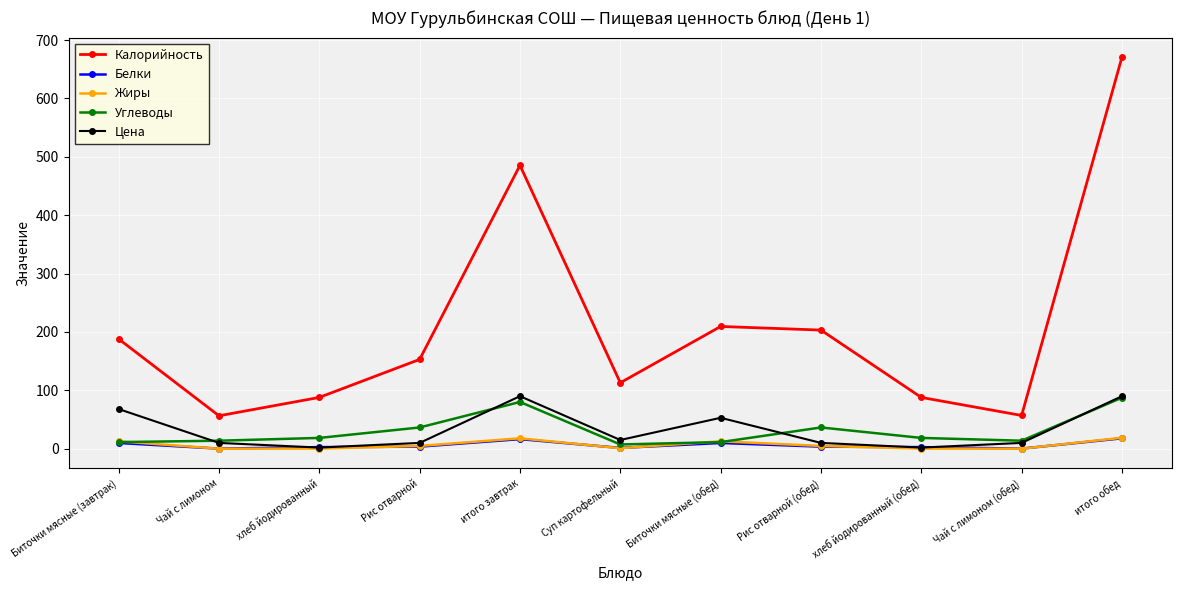

What is the label of the 8th point from the left?

Рис отварной (обед)